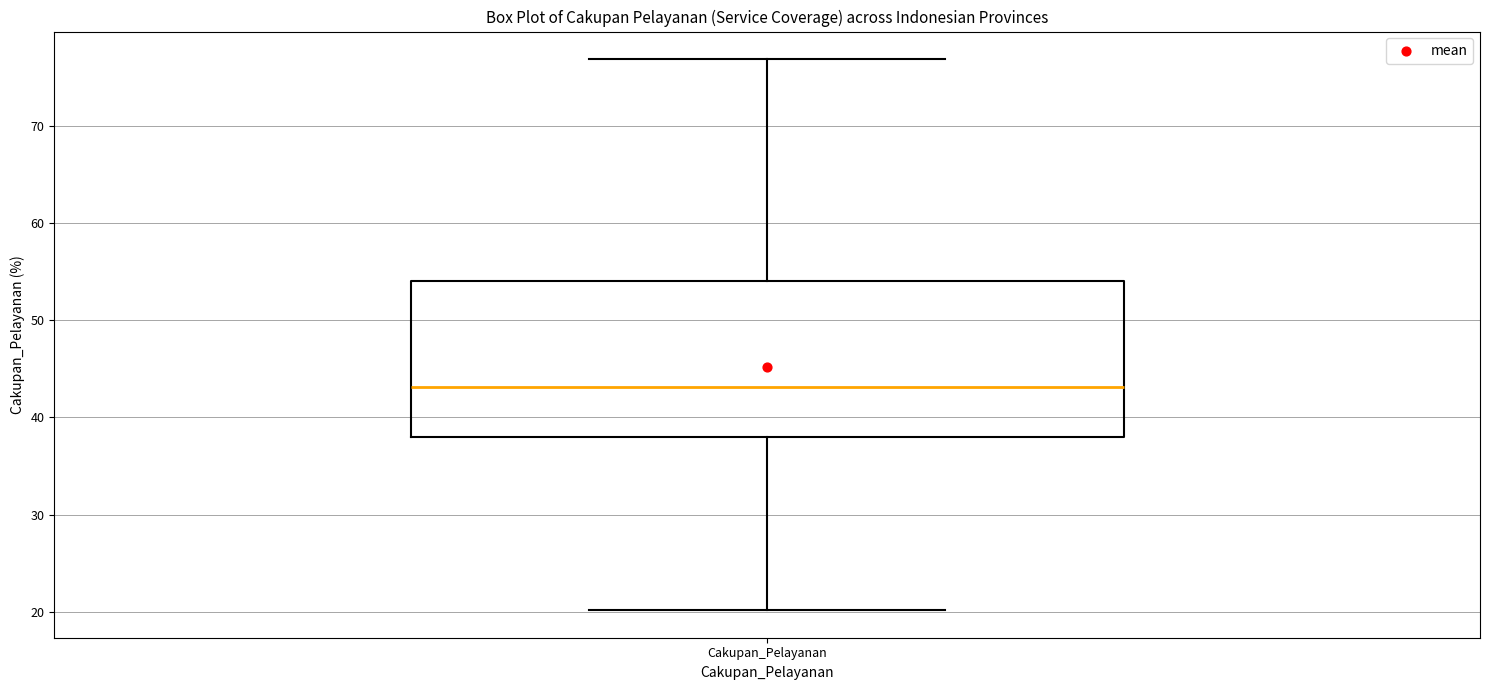

Read this box plot against the y-axis: the position of the median line, the range covered by the box, and the ends of both whiskers. The values are not printed on the chart, so give them approximately, as read against the axis.

median 43, box 38 to 54, whiskers 20 to 77